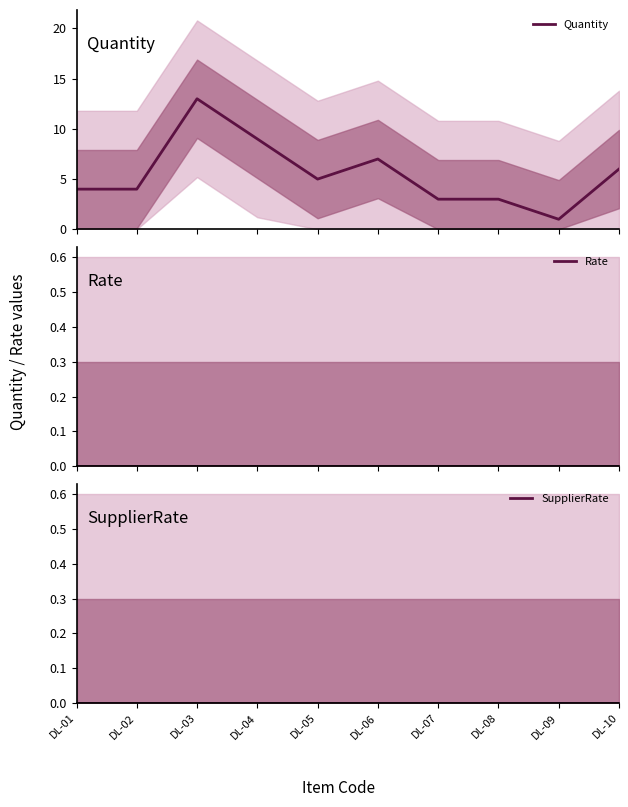

List the series in order of their peak value, lowest first.

Rate, SupplierRate, Quantity